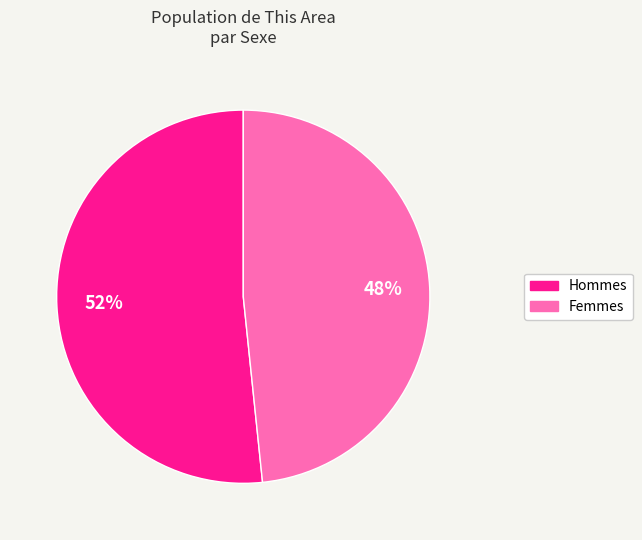

To the nearest percent, what is the average slice percentage?

50%